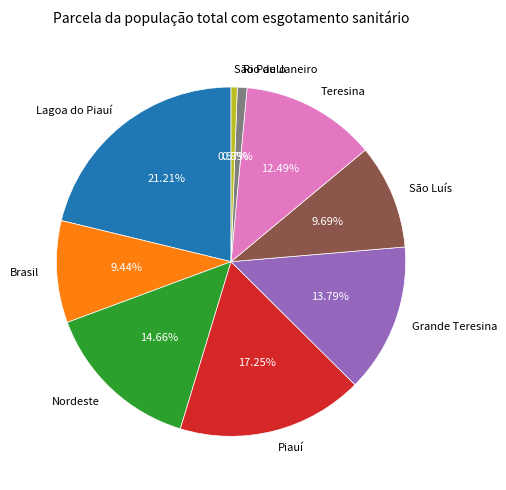

Is there any slice that represents more than half of the pie?

No